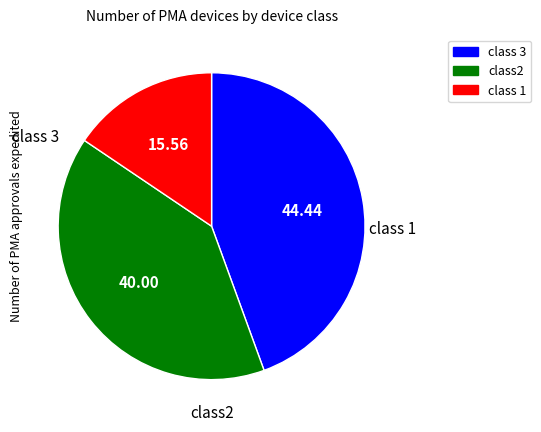

Is there a majority slice in this chart?

No